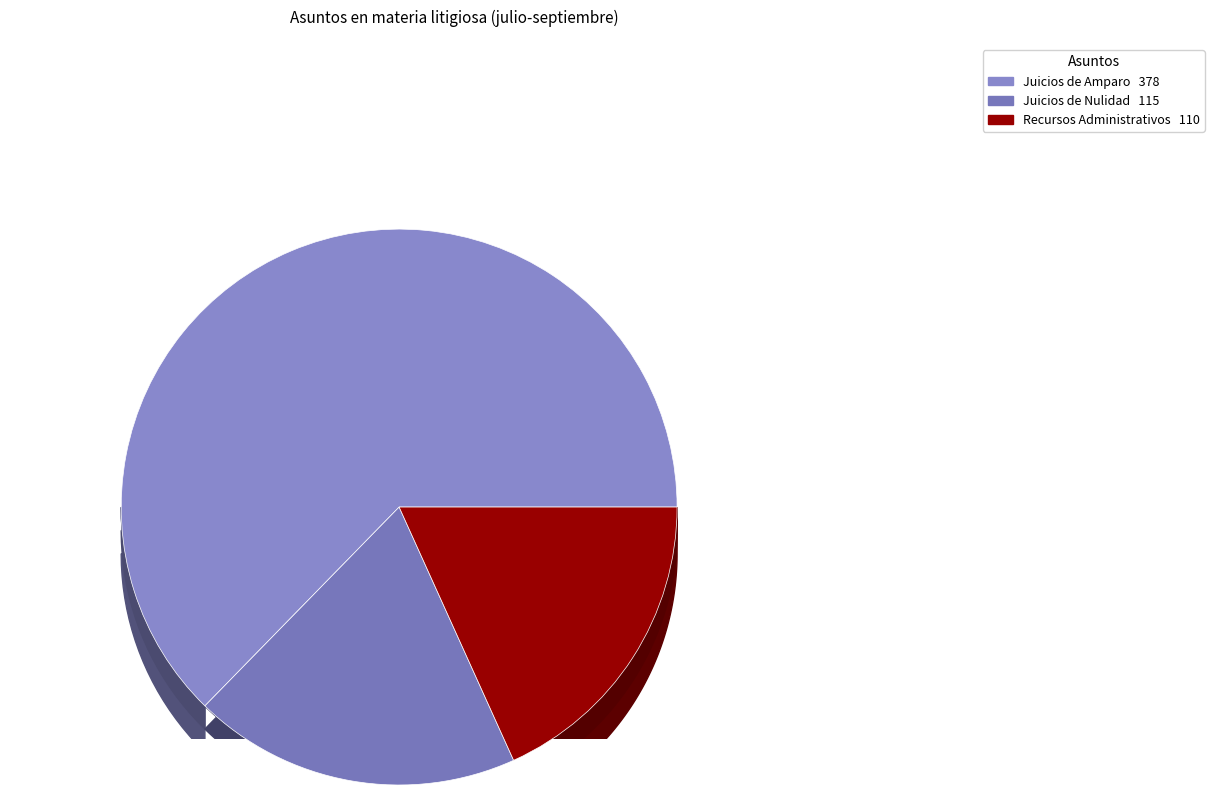

To the nearest percent, what percentage of the pie is Recursos Administrativos?

18%